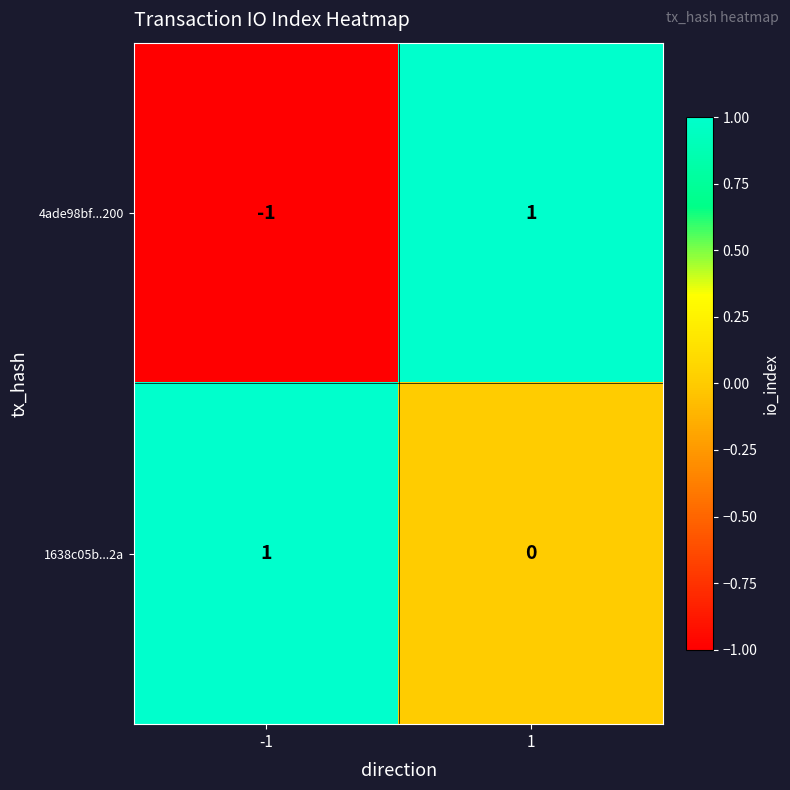

How many categories are shown in the chart?

2